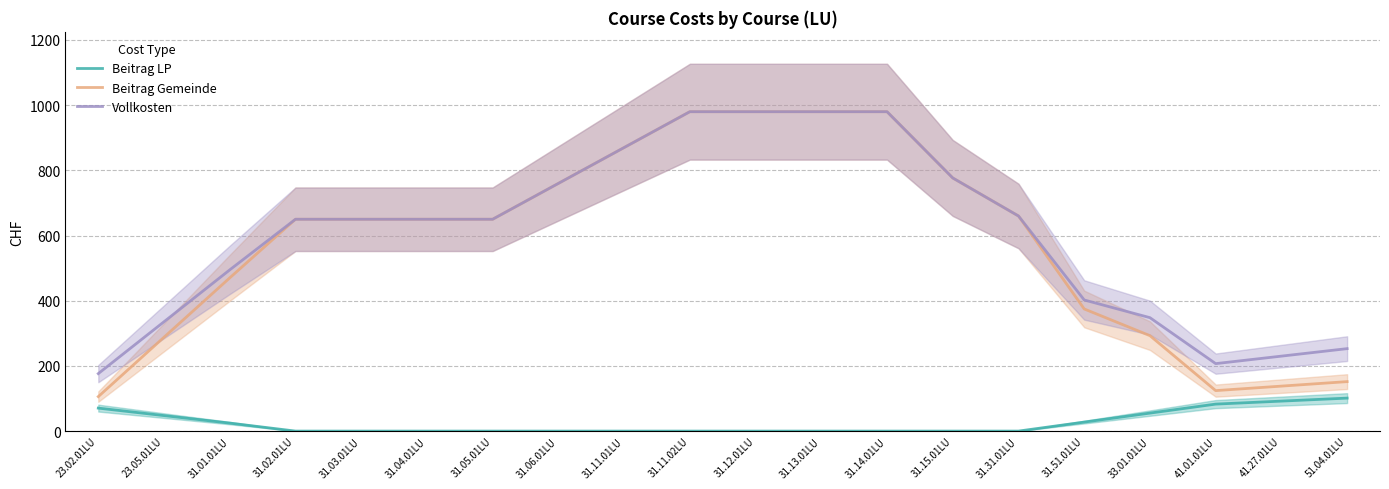

How many lines are shown in the chart?

3